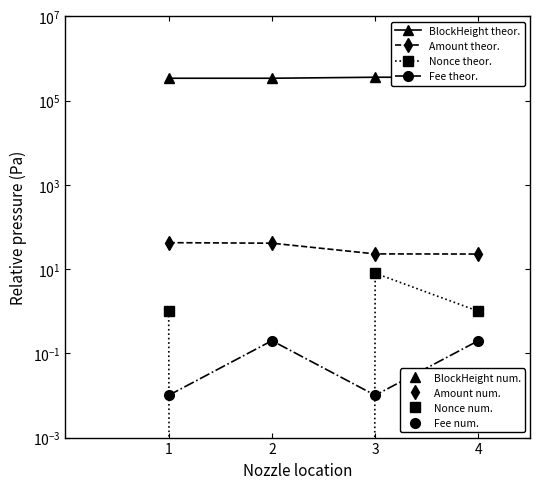

How many categories are shown in the chart?

4